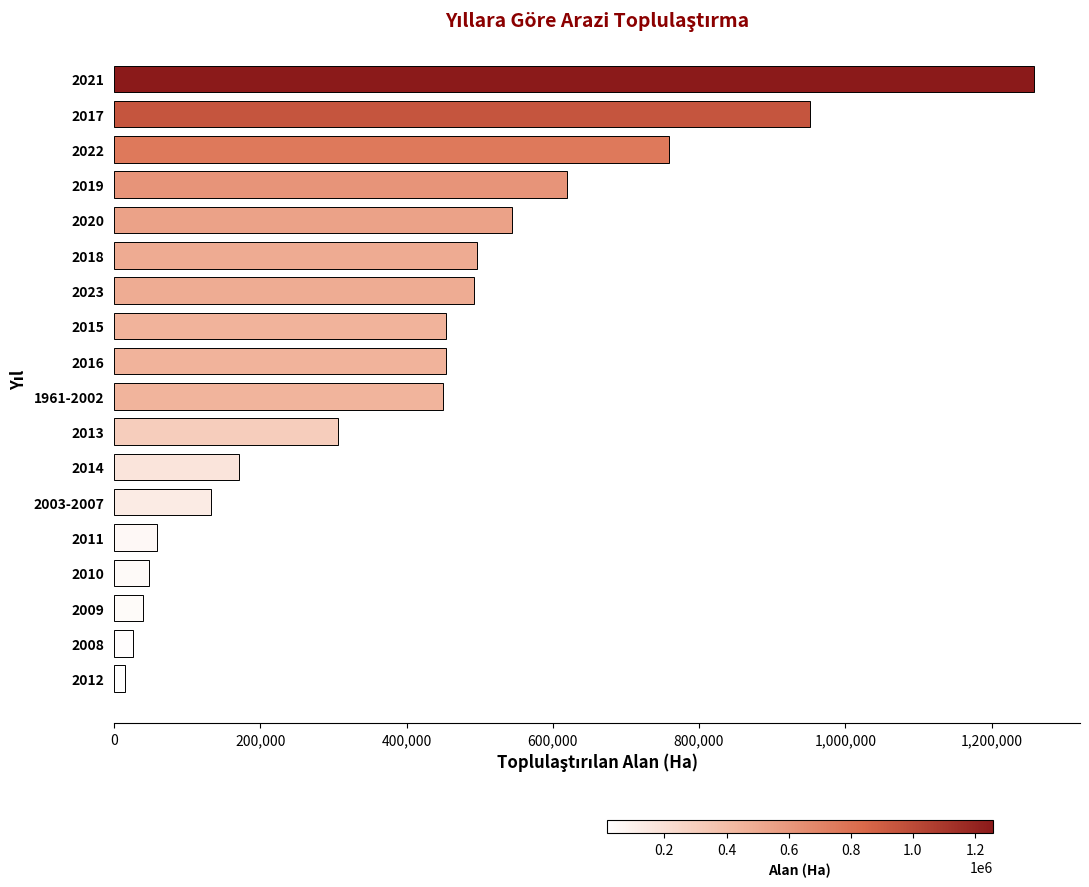

What is the difference between the maximum and second lowest values?

1232617